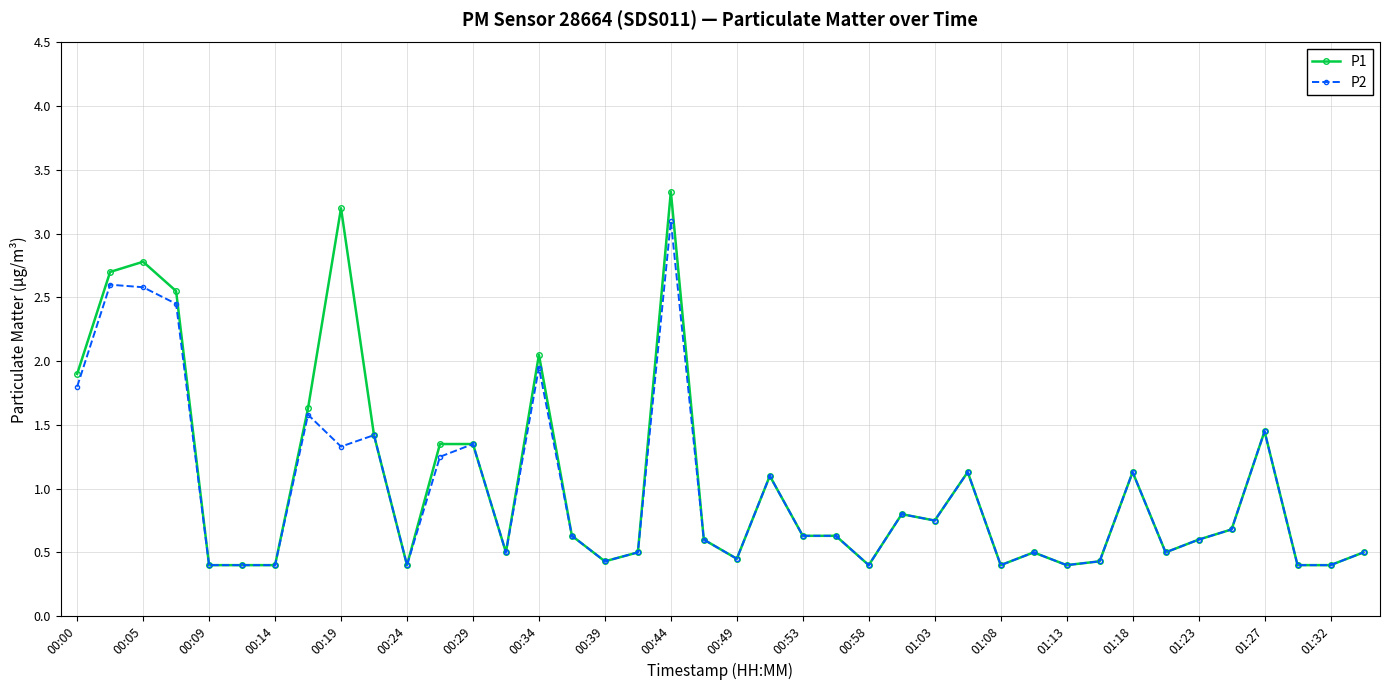

At how many categories does at least one series exceed 1?

15